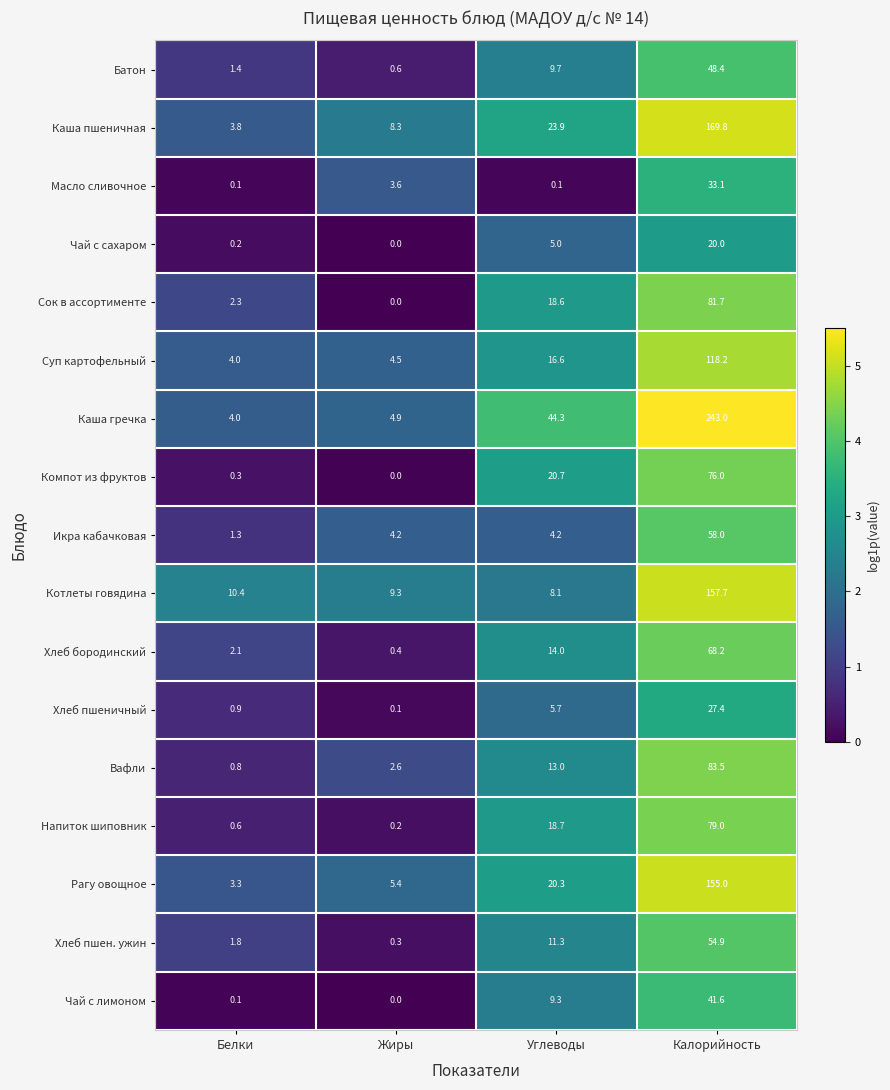

Is it true that Сок в ассортименте equals -52.8 at Жиры?

False